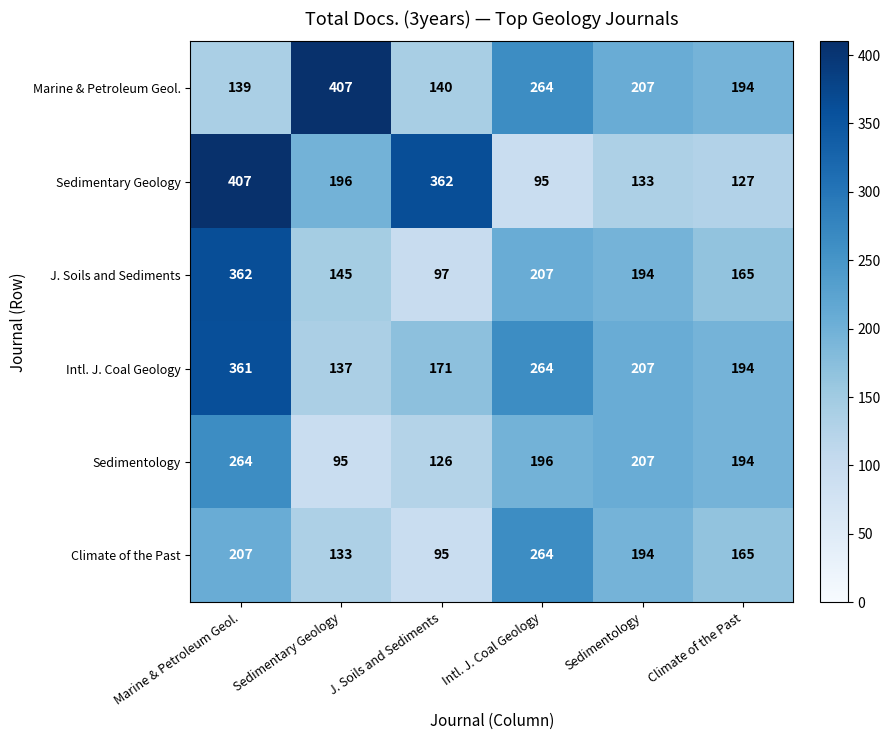

List the labels in order of Climate of the Past value, smallest first.

J. Soils and Sediments, Sedimentary Geology, Climate of the Past, Sedimentology, Marine & Petroleum Geol., Intl. J. Coal Geology